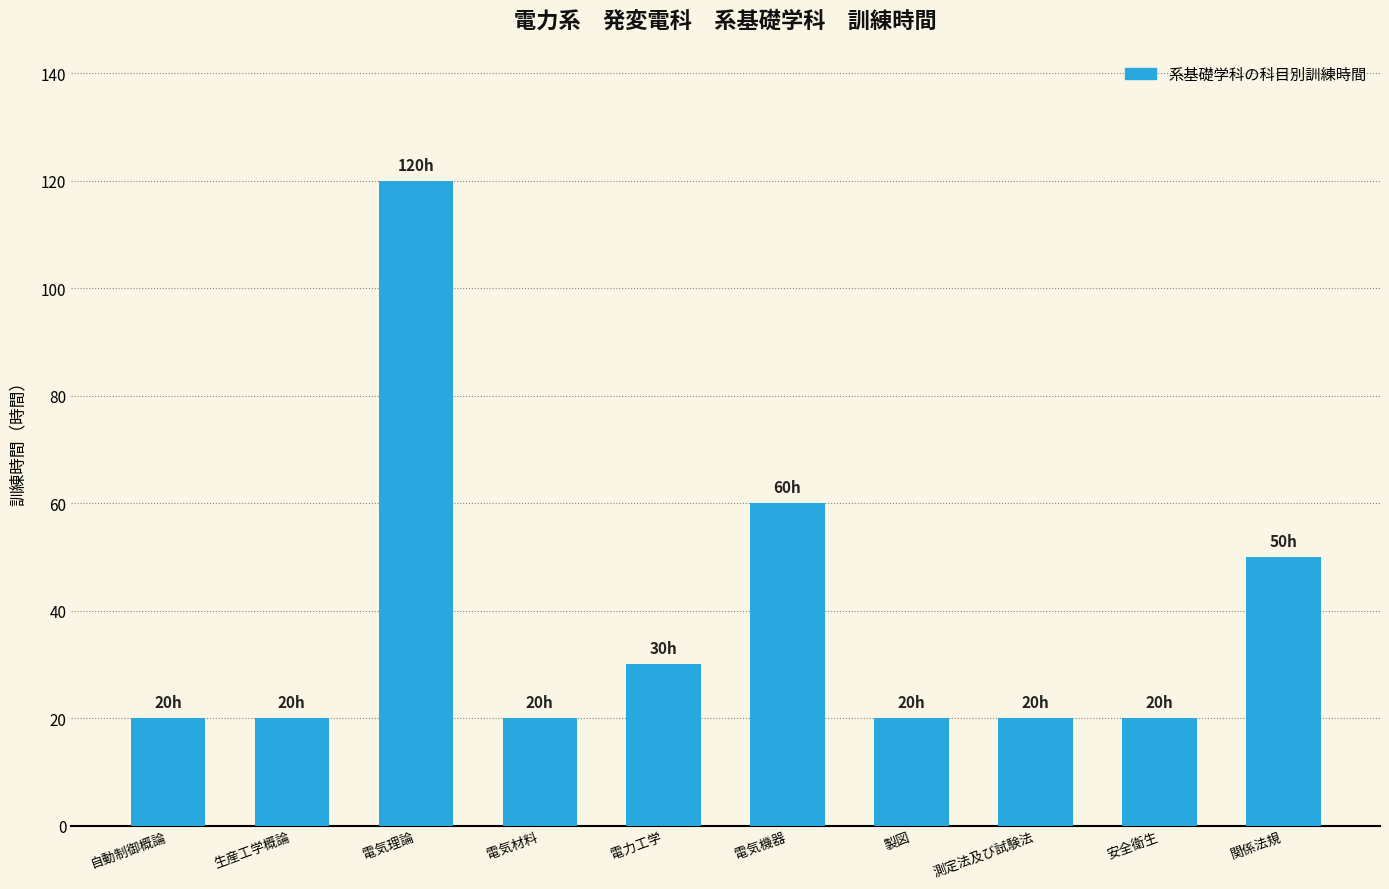

What is the difference between the maximum and minimum values?

100